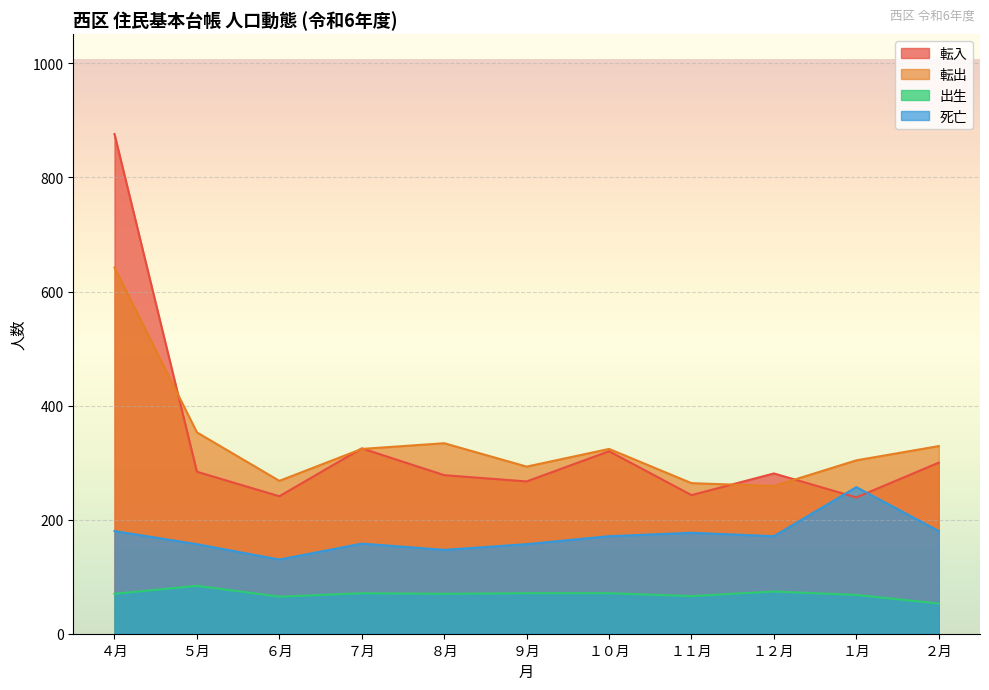

What is the sum of the 出生 values at １１月 and ４月?

136